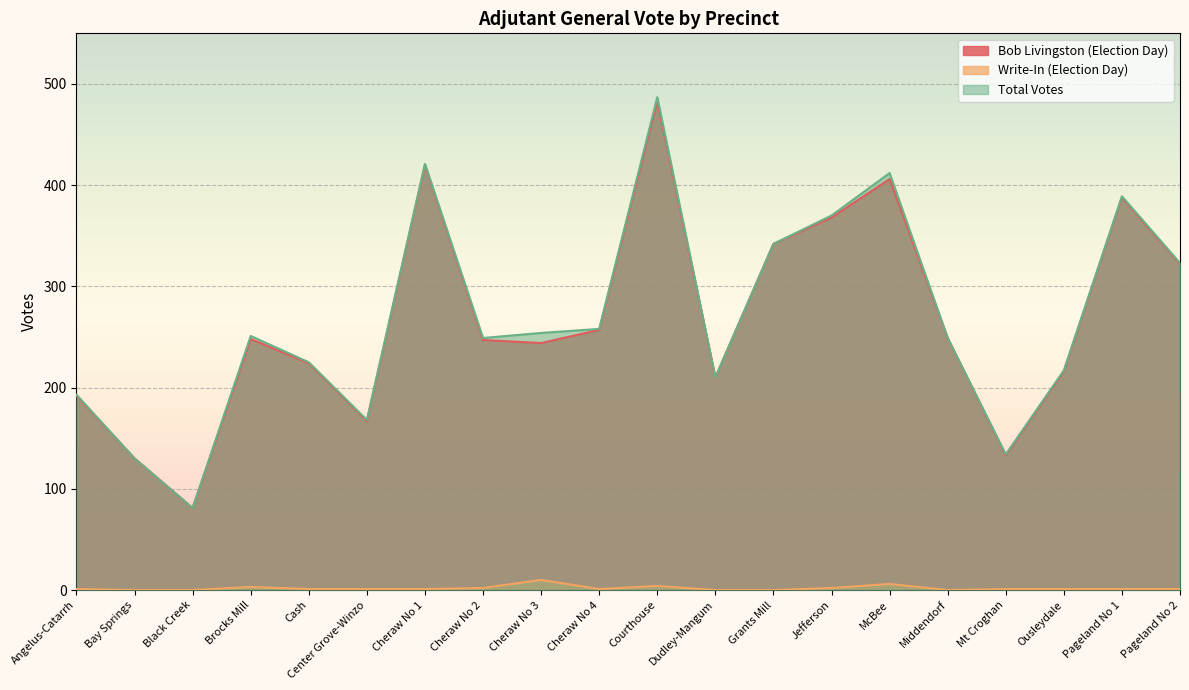

Which series has the largest total across all categories?

Total Votes